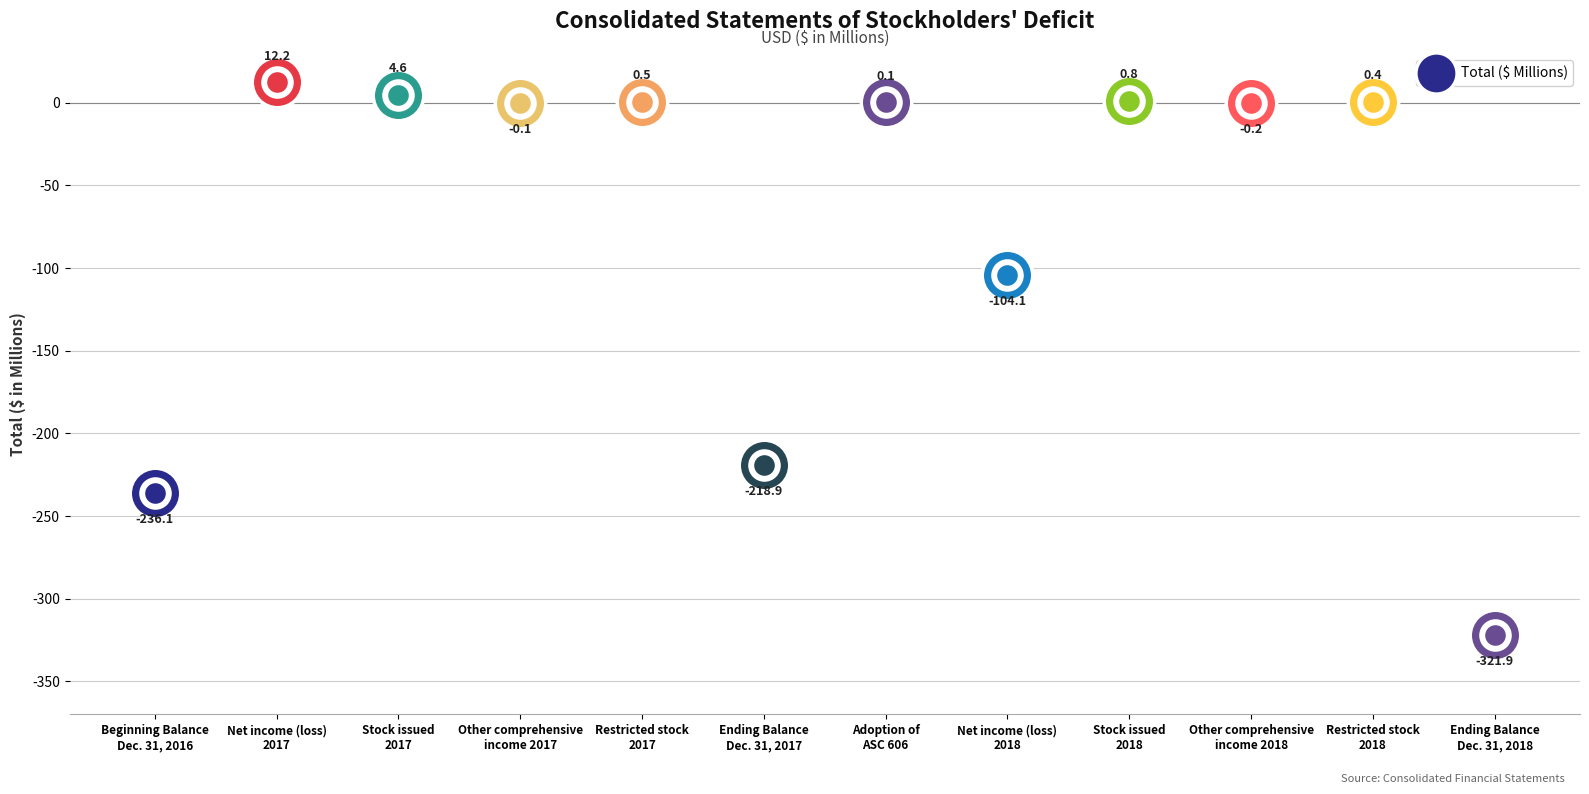

What is the change in value from Stock issued
2017 to Restricted stock
2017?

-4.1